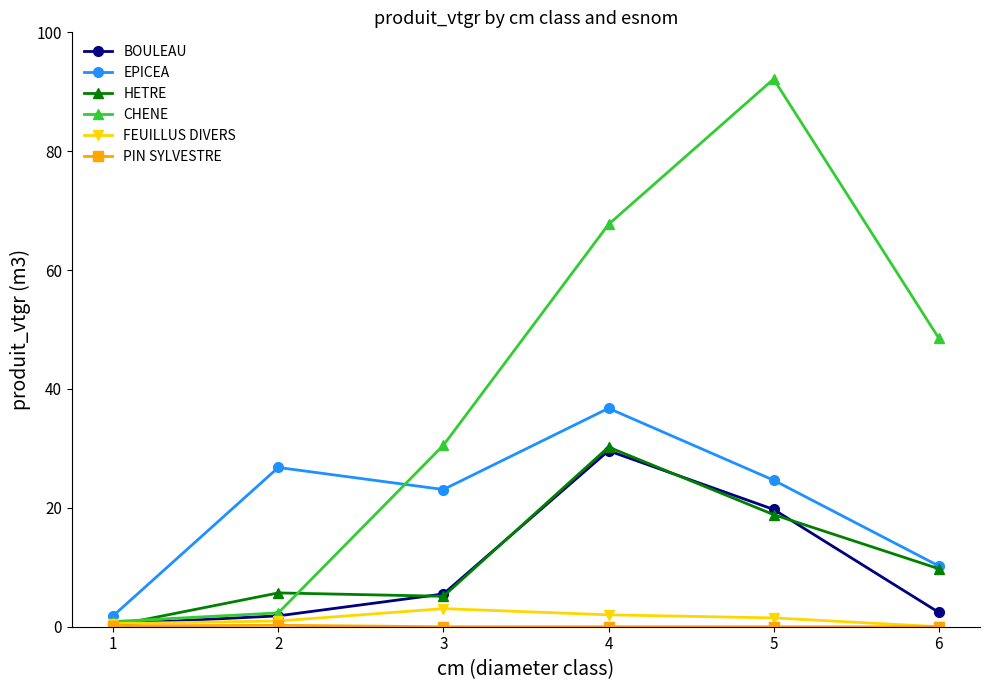

At which label does EPICEA first exceed 24?

2